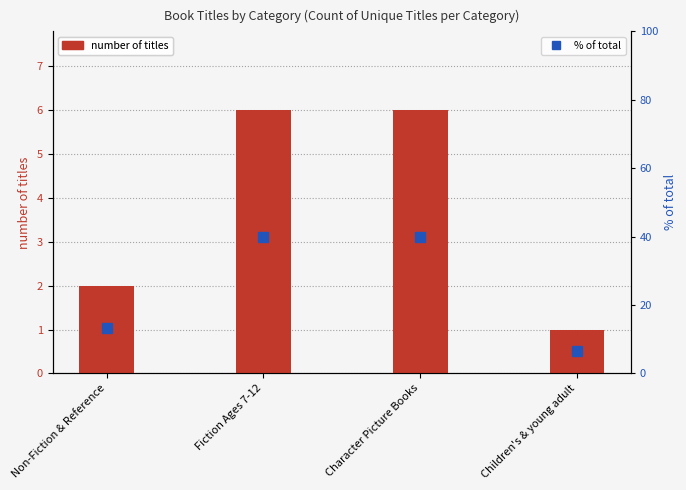

Which has a higher value, Children's & young adult or Non-Fiction & Reference?

Non-Fiction & Reference